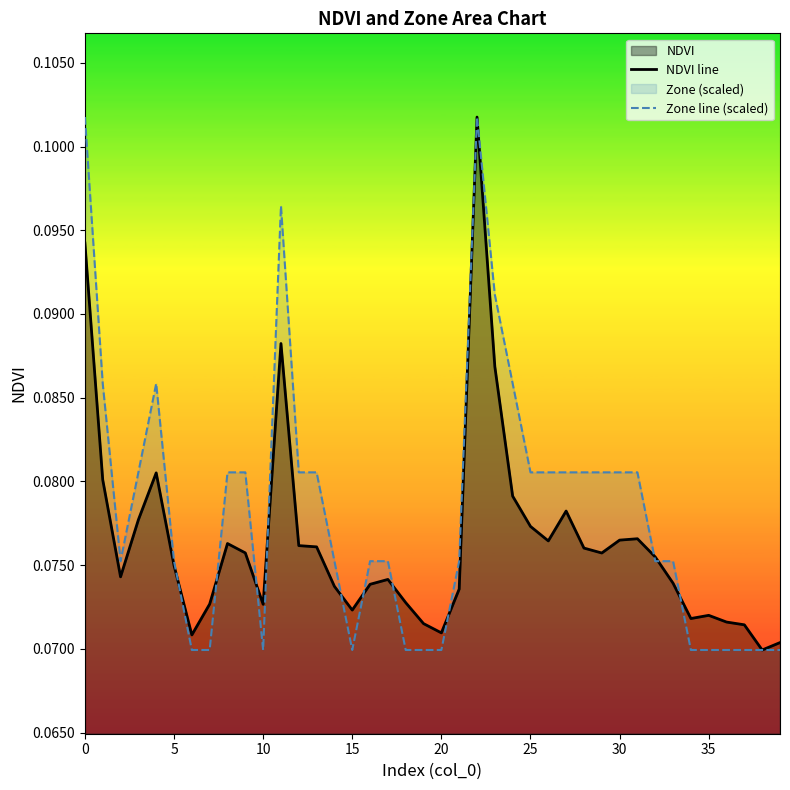

Which series changed the most between 22 and 35?

Zone line (scaled)